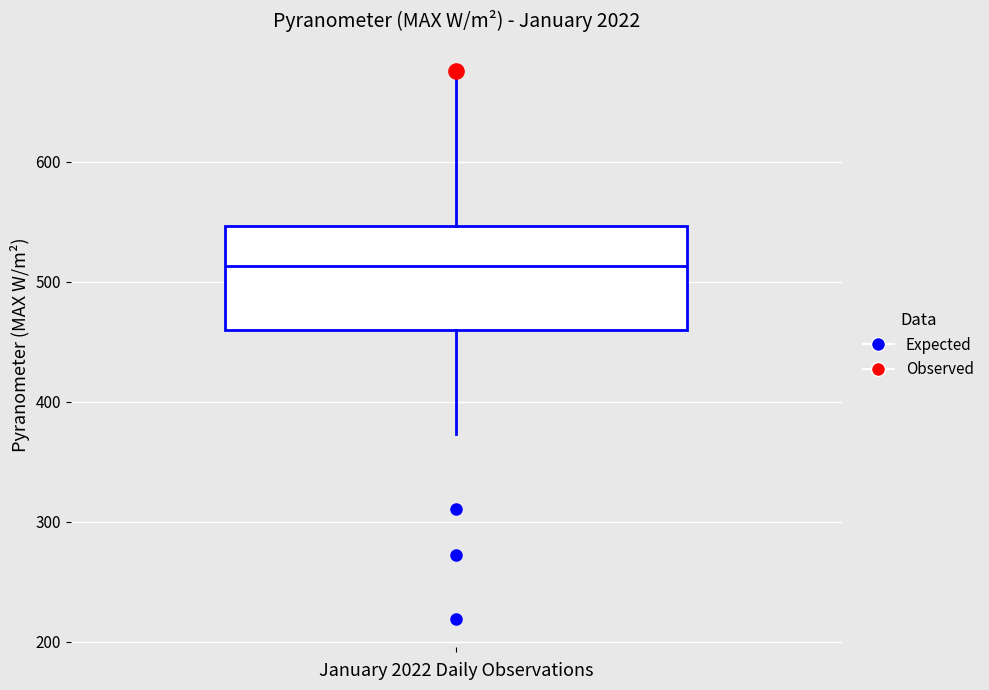

Where does the upper whisker of the box end on the y-axis? The values are not printed on the chart, so give them approximately, as read against the axis.

680